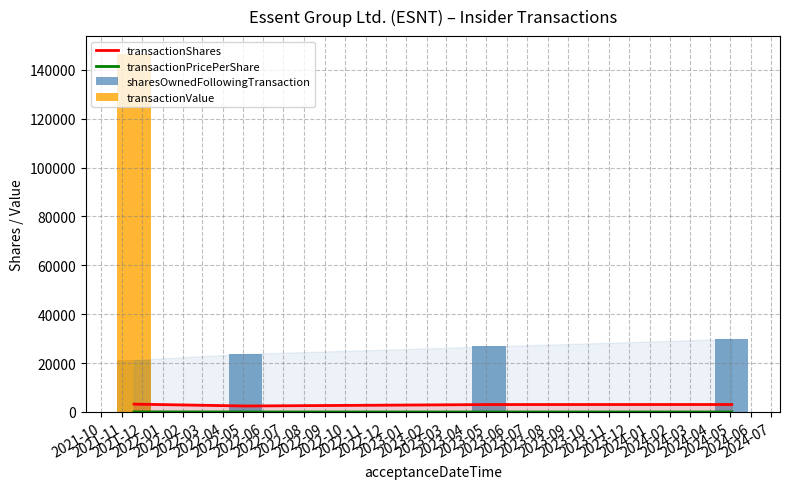

Does the chart contain stacked bars?

No